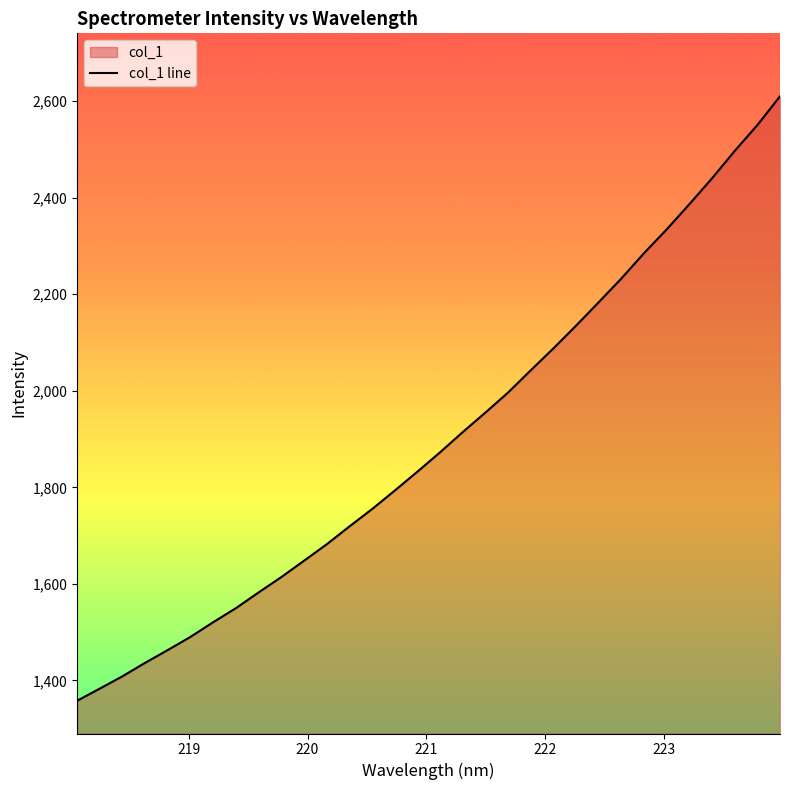

What is the value of the 16th point from the left?

1832.5